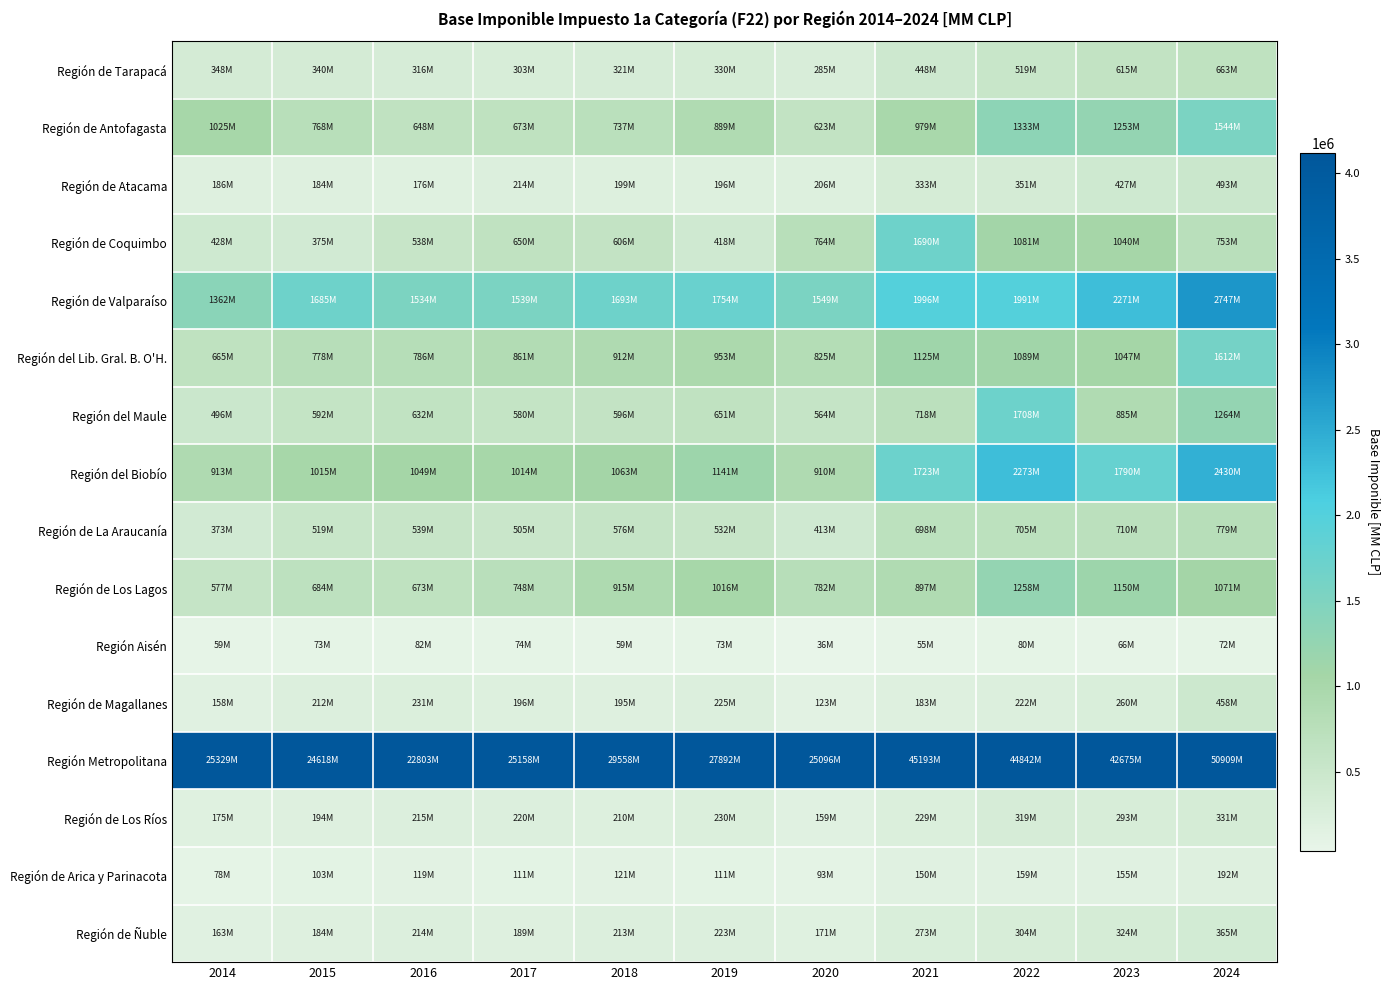

Reading left to right, what are all the values shown in this chart?

Región de Tarapacá: 2014=347547	2015=339976	2016=316181	2017=303486	2018=320877	2019=329818	2020=284844	2021=448341	2022=518815	2023=615046	2024=662850
Región de Antofagasta: 2014=1024938	2015=767633	2016=648228	2017=672923	2018=737344	2019=888807	2020=622602	2021=978503	2022=1332563	2023=1252939	2024=1544106
Región de Atacama: 2014=186043	2015=184279	2016=176178	2017=214332	2018=198625	2019=196382	2020=206208	2021=332646	2022=350839	2023=427274	2024=492855
Región de Coquimbo: 2014=428103	2015=375203	2016=537977	2017=650138	2018=605630	2019=418036	2020=763895	2021=1689749	2022=1081286	2023=1040171	2024=753374
Región de Valparaíso: 2014=1361891	2015=1685386	2016=1534435	2017=1539490	2018=1693047	2019=1753791	2020=1548727	2021=1995589	2022=1990542	2023=2270757	2024=2746647
Región del Lib. Gral. B. O'H.: 2014=664850	2015=777602	2016=786251	2017=861427	2018=911699	2019=952946	2020=825291	2021=1124878	2022=1089361	2023=1046748	2024=1612082
Región del Maule: 2014=495701	2015=591678	2016=631854	2017=580412	2018=595789	2019=651178	2020=564177	2021=717937	2022=1708484	2023=885201	2024=1264053
Región del Biobío: 2014=912710	2015=1015045	2016=1048911	2017=1014387	2018=1062749	2019=1141044	2020=909793	2021=1723228	2022=2272637	2023=1790381	2024=2429942
Región de La Araucanía: 2014=372608	2015=519239	2016=539163	2017=505133	2018=576089	2019=532010	2020=412970	2021=698401	2022=705423	2023=710014	2024=778521
Región de Los Lagos: 2014=577062	2015=684041	2016=672759	2017=748370	2018=914949	2019=1015780	2020=782447	2021=897491	2022=1258459	2023=1150412	2024=1070856
Región Aisén: 2014=58910	2015=72793	2016=81795	2017=73602	2018=59155	2019=73281	2020=36271	2021=54720	2022=79537	2023=65965	2024=72100
Región de Magallanes: 2014=158133	2015=211822	2016=230522	2017=196362	2018=194809	2019=224799	2020=122751	2021=183478	2022=222142	2023=260343	2024=458266
Región Metropolitana: 2014=25328605	2015=24618489	2016=22802652	2017=25157743	2018=29558141	2019=27892213	2020=25095649	2021=45192529	2022=44841883	2023=42675127	2024=50909084
Región de Los Ríos: 2014=175405	2015=193566	2016=215113	2017=220275	2018=210187	2019=230462	2020=159001	2021=229129	2022=318550	2023=293138	2024=331356
Región de Arica y Parinacota: 2014=78300	2015=102509	2016=118816	2017=111177	2018=121285	2019=110832	2020=93036	2021=150456	2022=158538	2023=154503	2024=192415
Región de Ñuble: 2014=162793	2015=184341	2016=213502	2017=188694	2018=212746	2019=223050	2020=170868	2021=272880	2022=304349	2023=324265	2024=364530